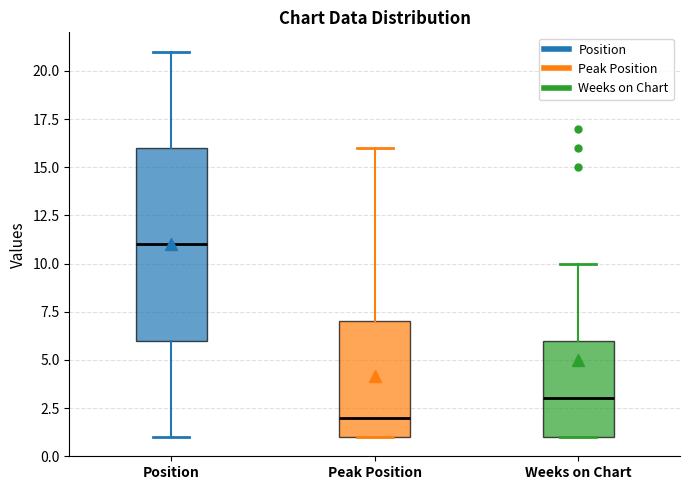

Where does the lower whisker of the box for Position end on the y-axis? The values are not printed on the chart, so give them approximately, as read against the axis.

1